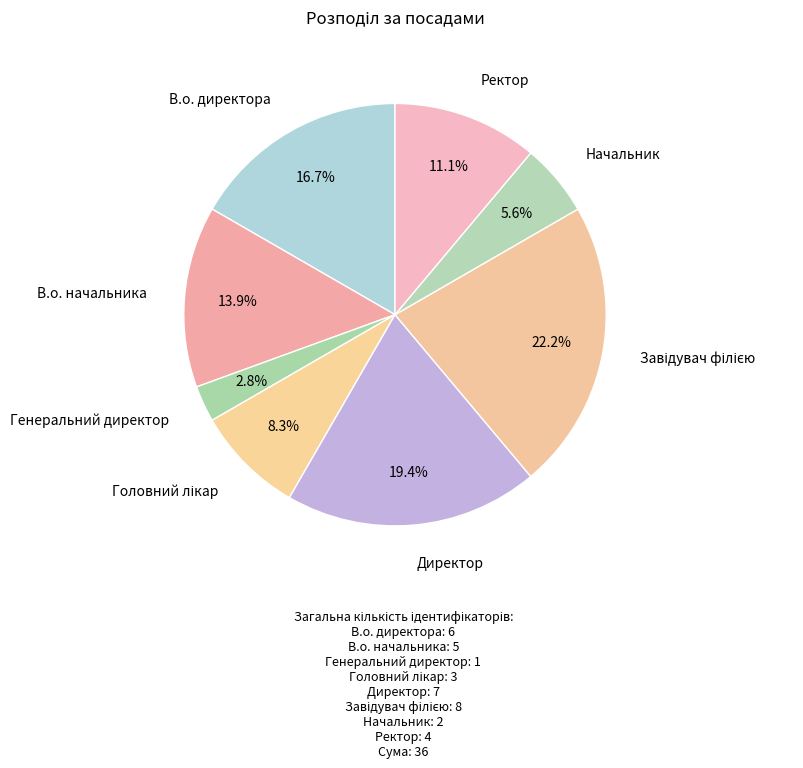

Which category has the biggest portion of the pie?

Завідувач філією